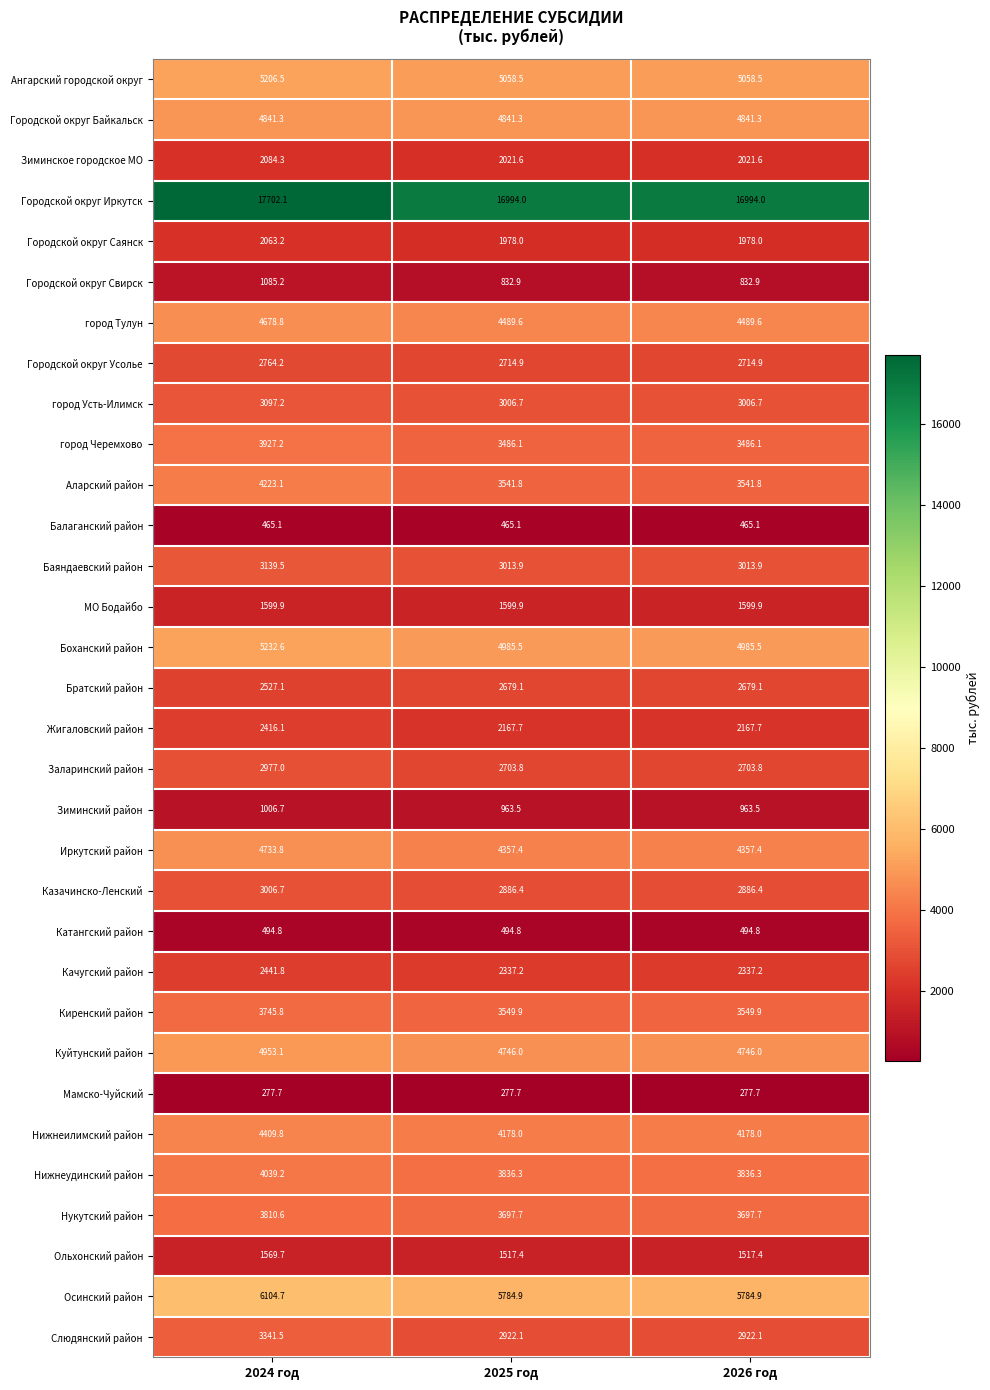

What is the sum of the Ольхонский район values at 2025 год and 2024 год?

3087.1